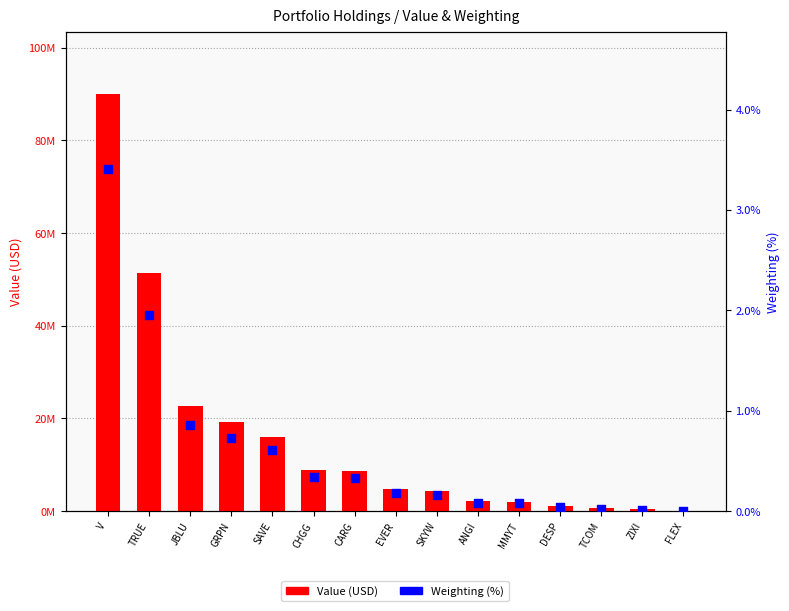

What is the total value across all series at ZIXI?

420000.0